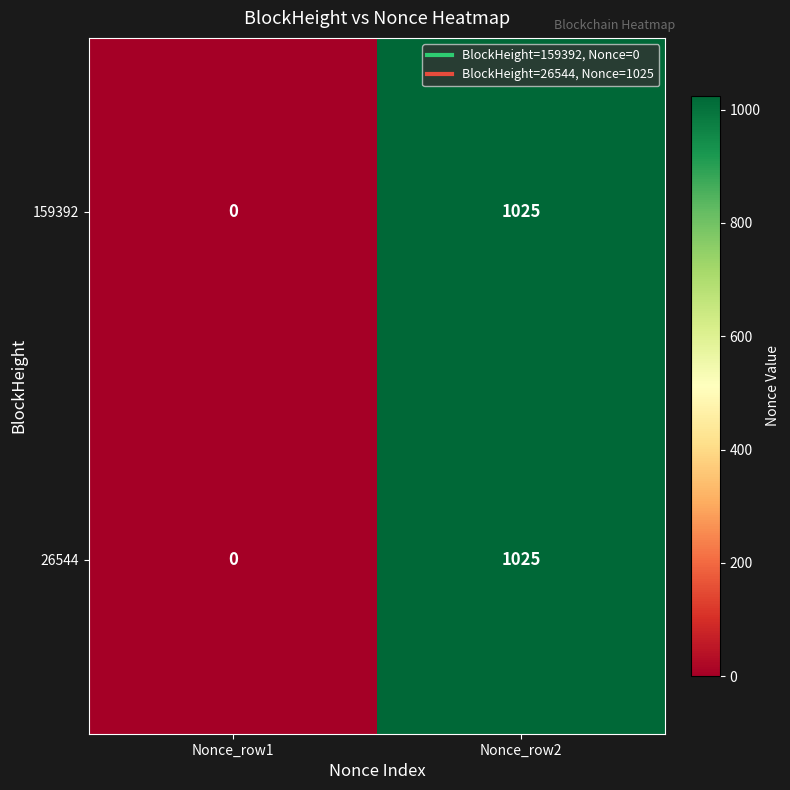

What is the difference between the maximum and minimum values in the 26544 series?

1025